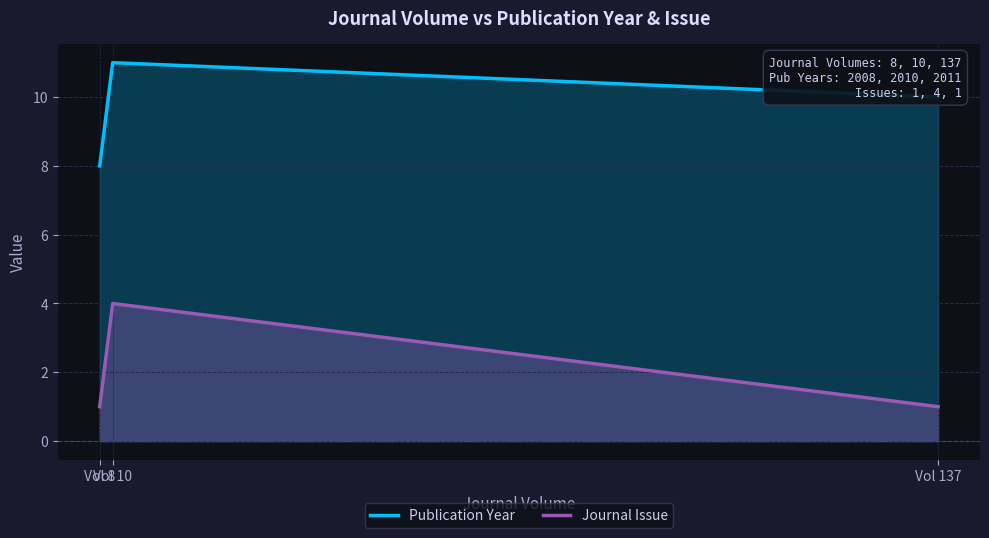

True or false: Journal Issue has a value of 1 at Vol 137.

False